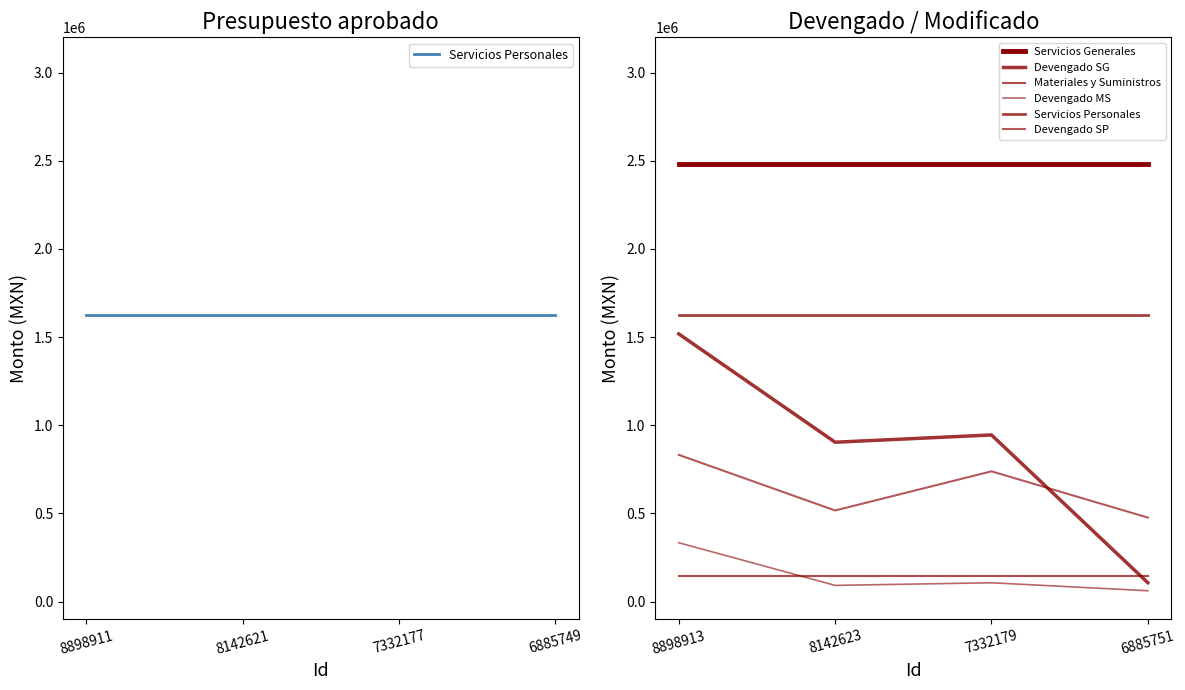

Is this an area chart (filled region under the line)?

No